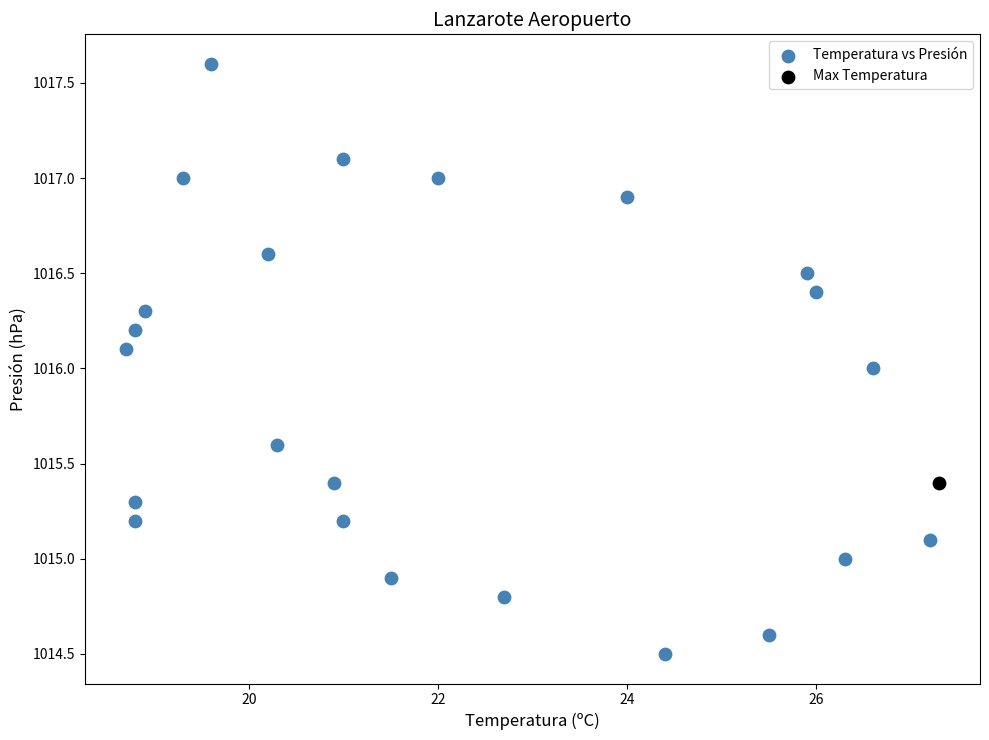

What are all the series names shown in the legend?

Temperatura vs Presión, Max Temperatura